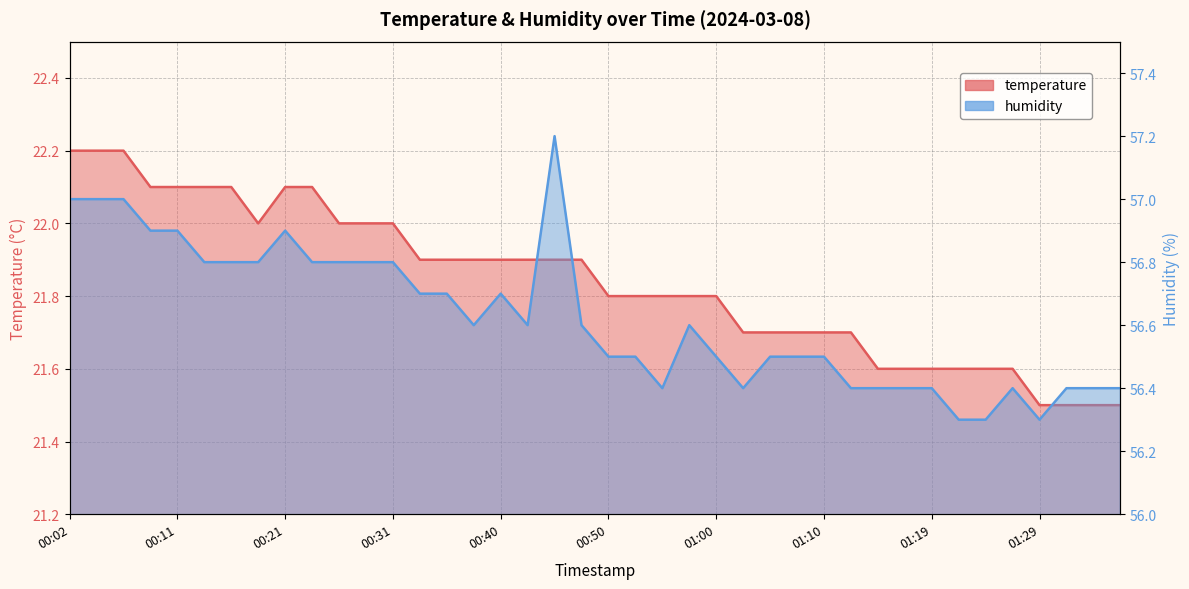

At which category does temperature reach its first local valley?

00:19